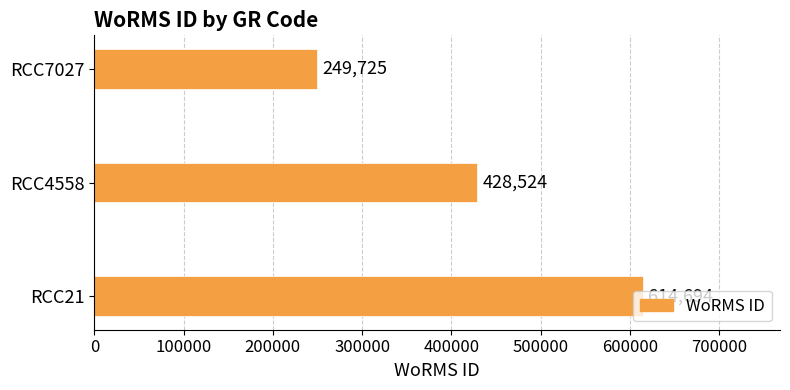

What is the average value?

430981